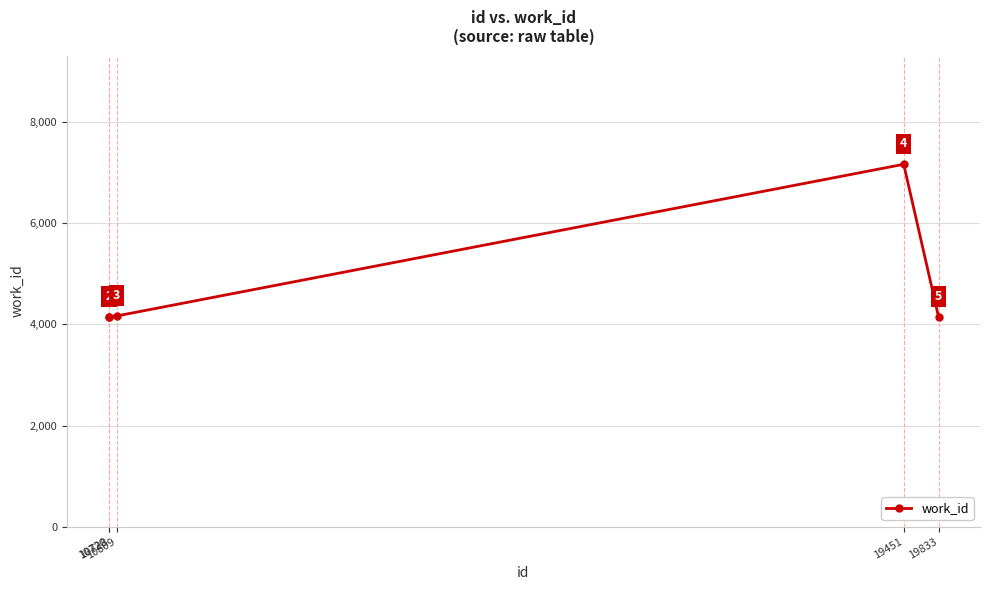

Where is the data nearest to the value 5660?

10809